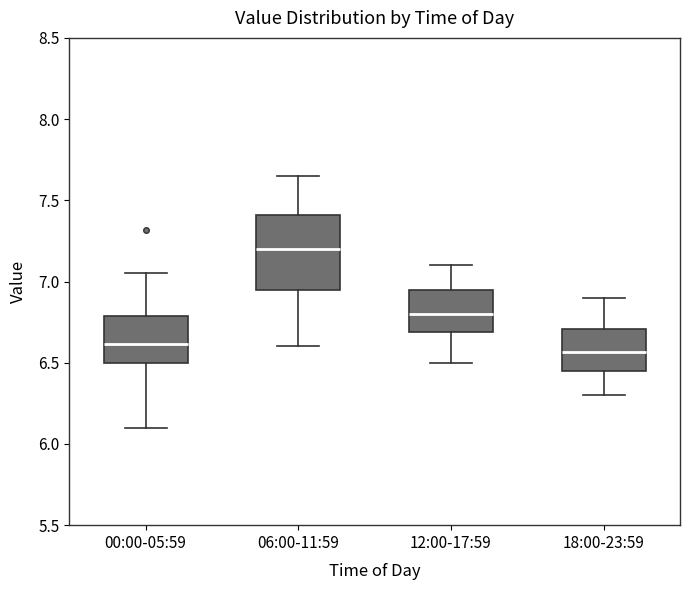

Where is the lower edge of the box for 18:00-23:59 on the y-axis? The values are not printed on the chart, so give them approximately, as read against the axis.

6.45